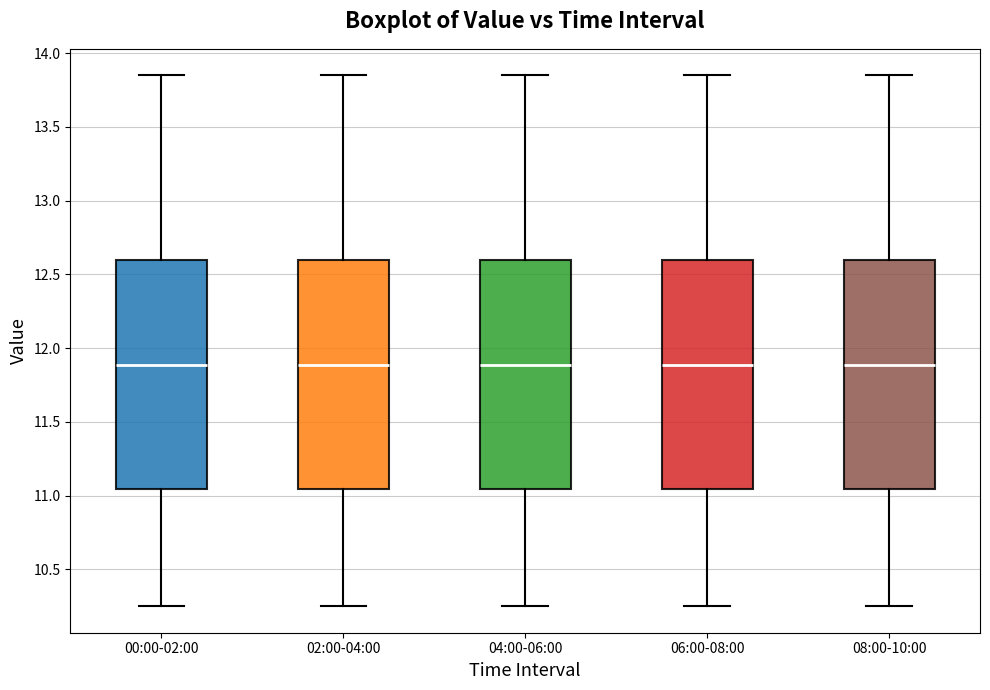

Reading left to right, transcribe this box plot: for each box, give where its median line is, the range the box spans, and where its two whiskers end, as read against the y-axis. The values are not printed on the chart, so give them approximately, as read against the axis.

00:00-02:00: median 11.90, box 11.05 to 12.60, whiskers 10.25 to 13.85
02:00-04:00: median 11.90, box 11.05 to 12.60, whiskers 10.25 to 13.85
04:00-06:00: median 11.90, box 11.05 to 12.60, whiskers 10.25 to 13.85
06:00-08:00: median 11.90, box 11.05 to 12.60, whiskers 10.25 to 13.85
08:00-10:00: median 11.90, box 11.05 to 12.60, whiskers 10.25 to 13.85